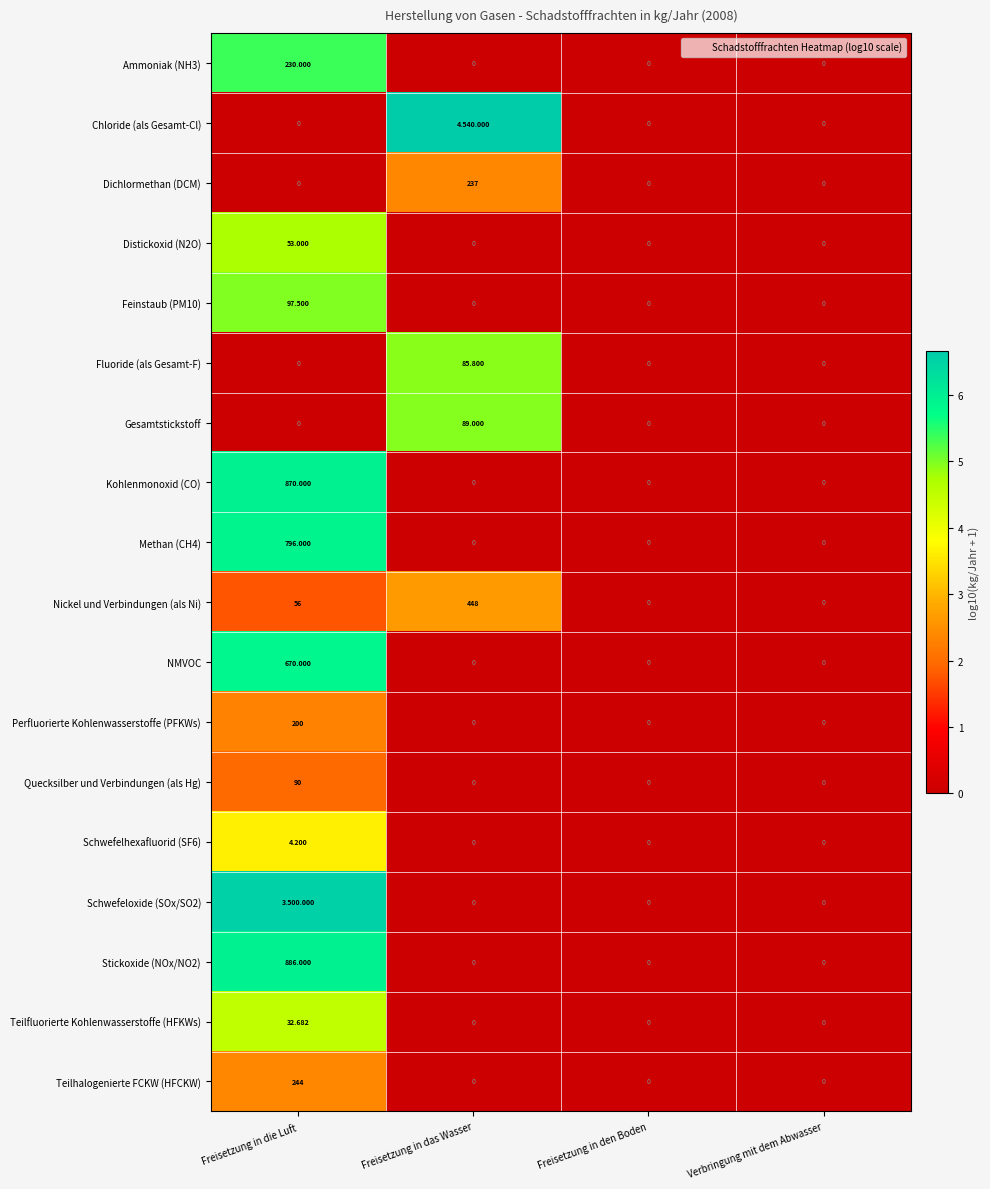

At which category does the chart reach its peak across all series?

Freisetzung in das Wasser